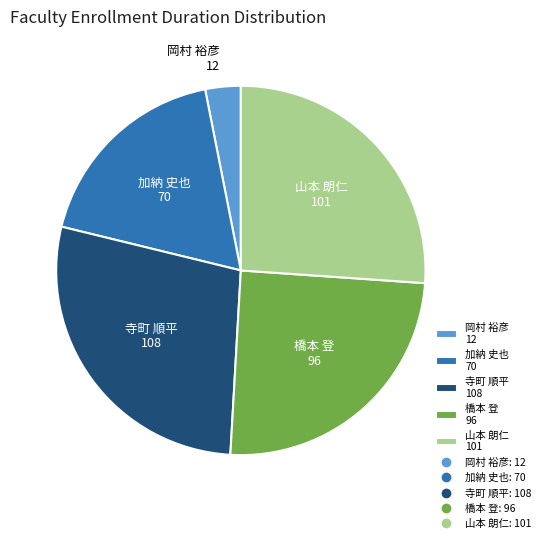

Combined, do 橋本 登 96 and 岡村 裕彦 12 account for over 50%?

No